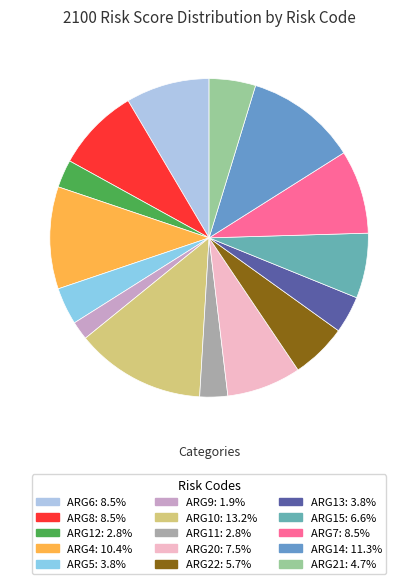

How many slices are in this pie chart?

15